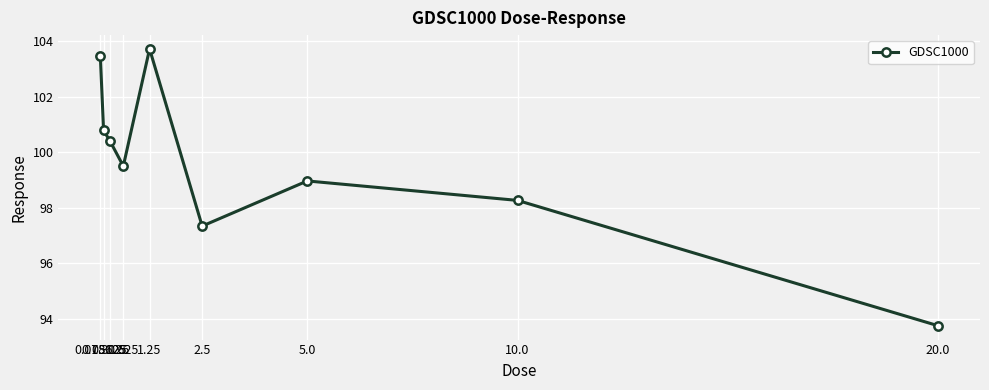

Which label corresponds to the smallest value in the chart?

20.0